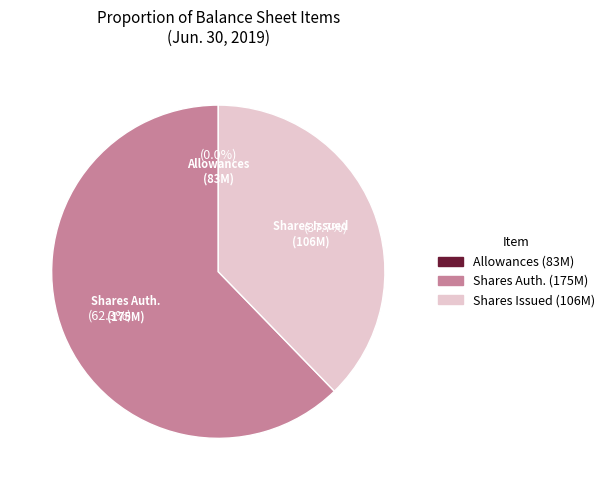

Does Shares Issued (106M) represent more than half of the total?

No